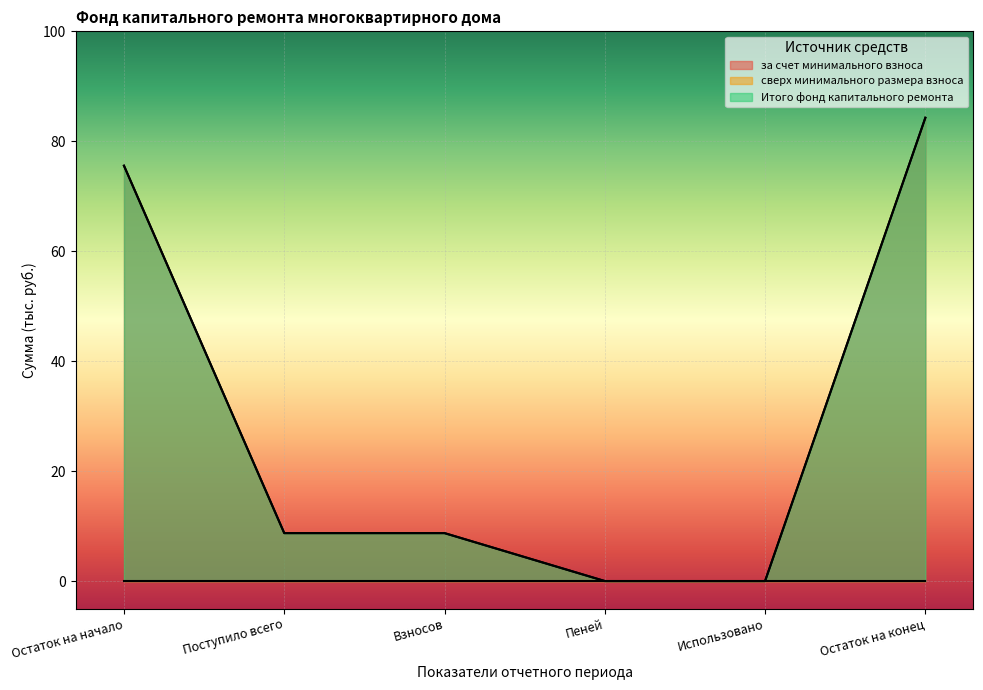

What is the approximate value of за счет минимального взноса at Остаток на начало?

75.6